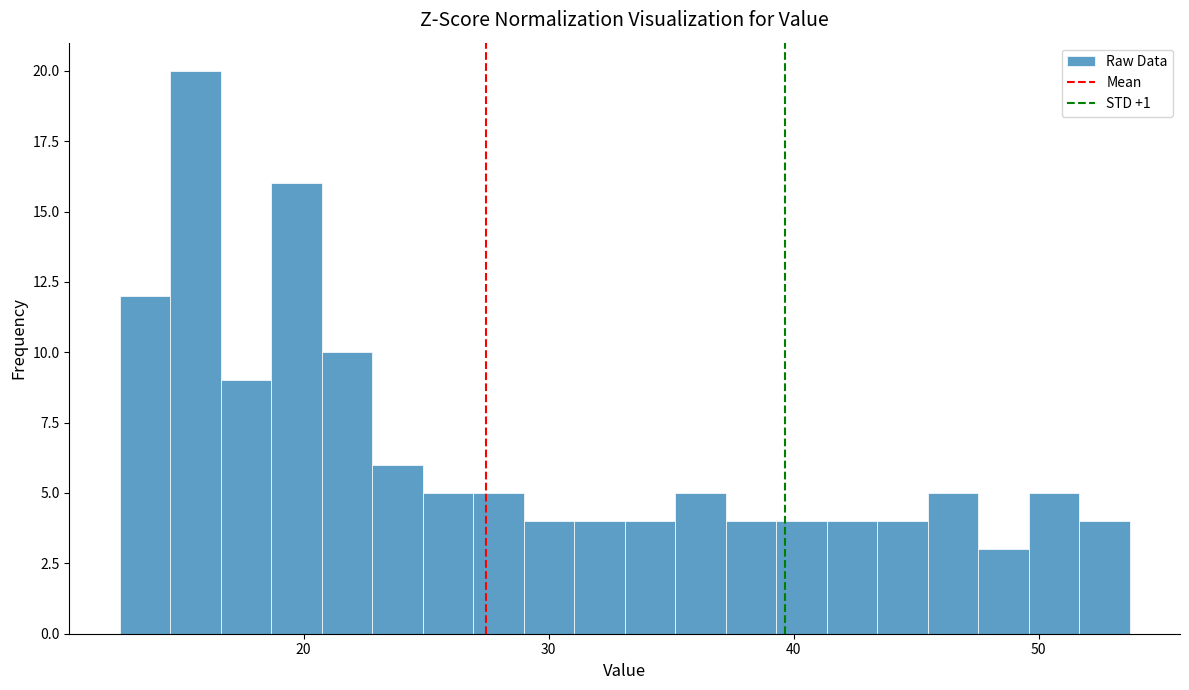

Read against the x-axis, roughly where is the centre of the tallest bar?

16